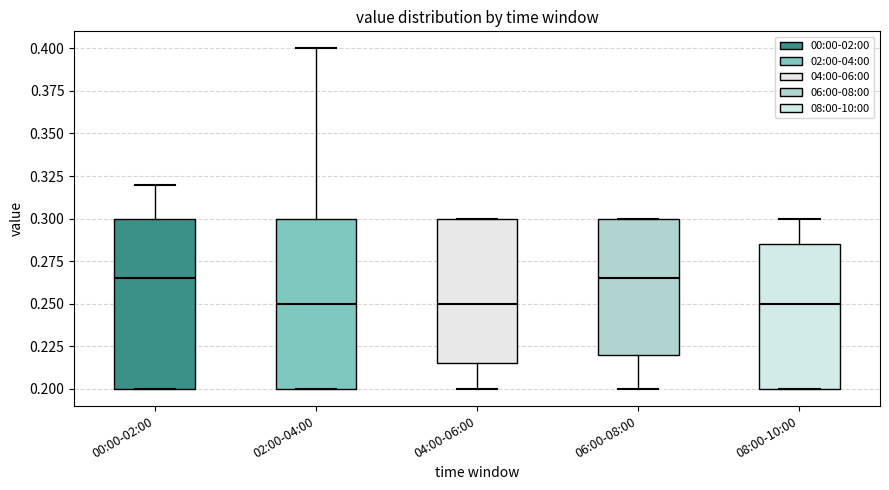

Where does the median line of the box for 06:00-08:00 sit on the y-axis? The values are not printed on the chart, so give them approximately, as read against the axis.

0.265